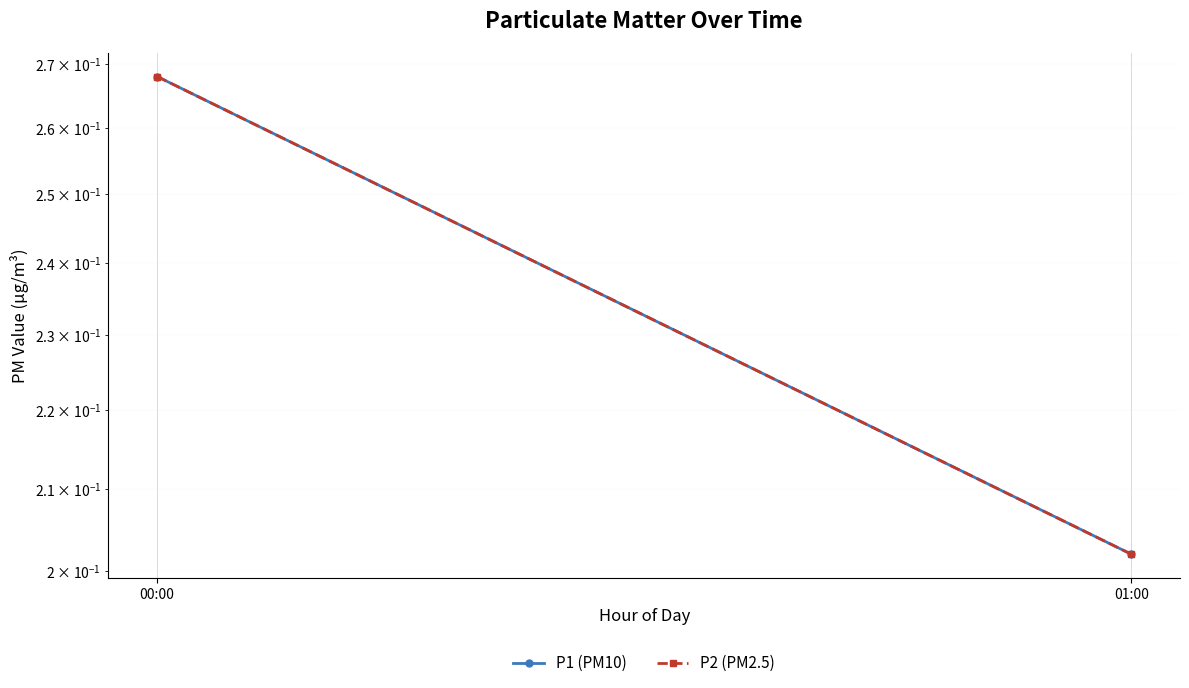

What is the greatest value displayed?

0.3